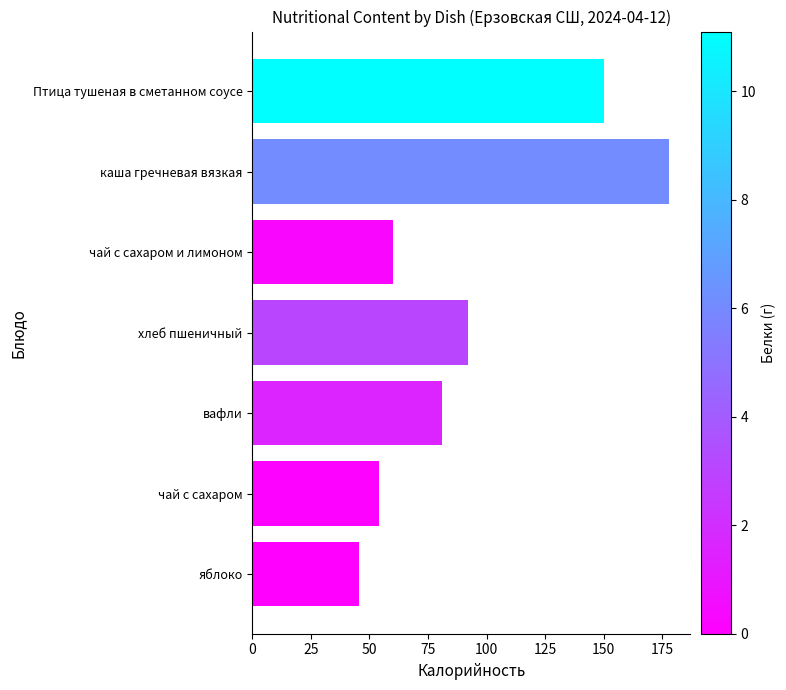

Reading top to bottom, list all the values displayed in this chart.

Птица тушеная в сметанном соусе=150.0	каша гречневая вязкая=178.0	чай с сахаром и лимоном=60.0	хлеб пшеничный=92.0	вафли=80.8	чай с сахаром=54.0	яблоко=45.6